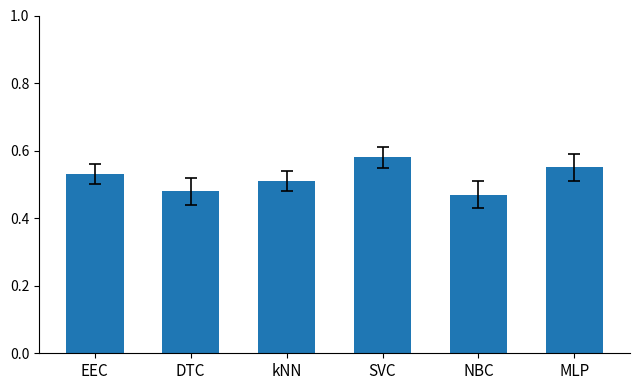

How many series are shown in this chart?

1